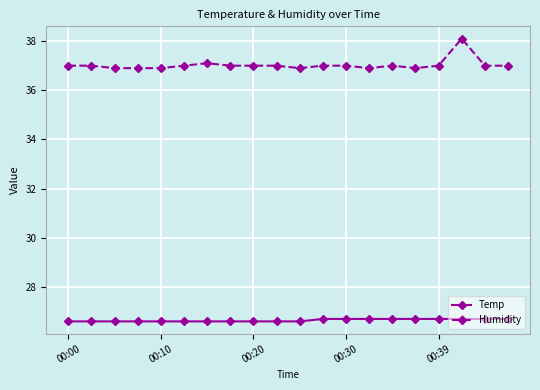

What is the minimum value for Humidity?

36.9